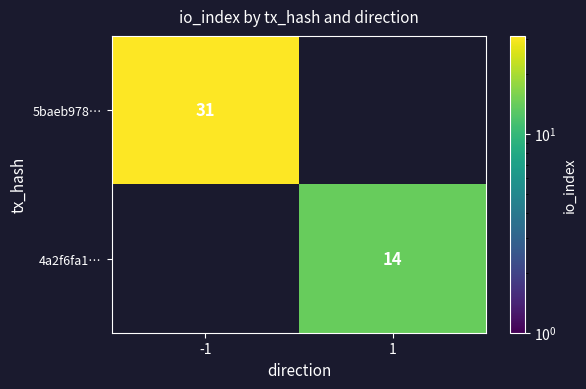

At which label is 5baeb978… closest to 31?

-1